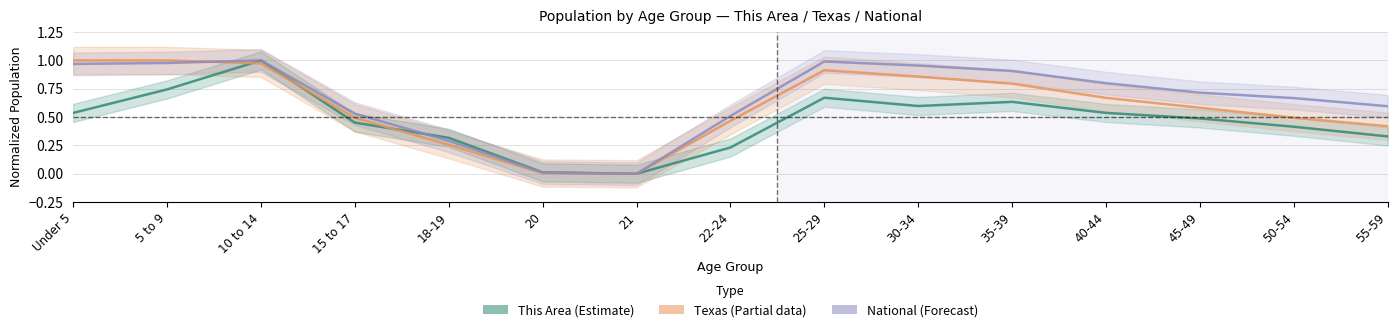

Reading right to left, what are all the values shown in this chart?

This Area: 0.3	0.4	0.5	0.5	0.6	0.6	0.7	0.2	0.0	0.0	0.3	0.5	1.0	0.7	0.5
Texas: 0.4	0.5	0.6	0.7	0.8	0.9	0.9	0.5	0.0	0.0	0.3	0.5	1.0	1.0	1.0
National: 0.6	0.7	0.7	0.8	0.9	1.0	1.0	0.5	0.0	0.0	0.3	0.5	1.0	1.0	1.0